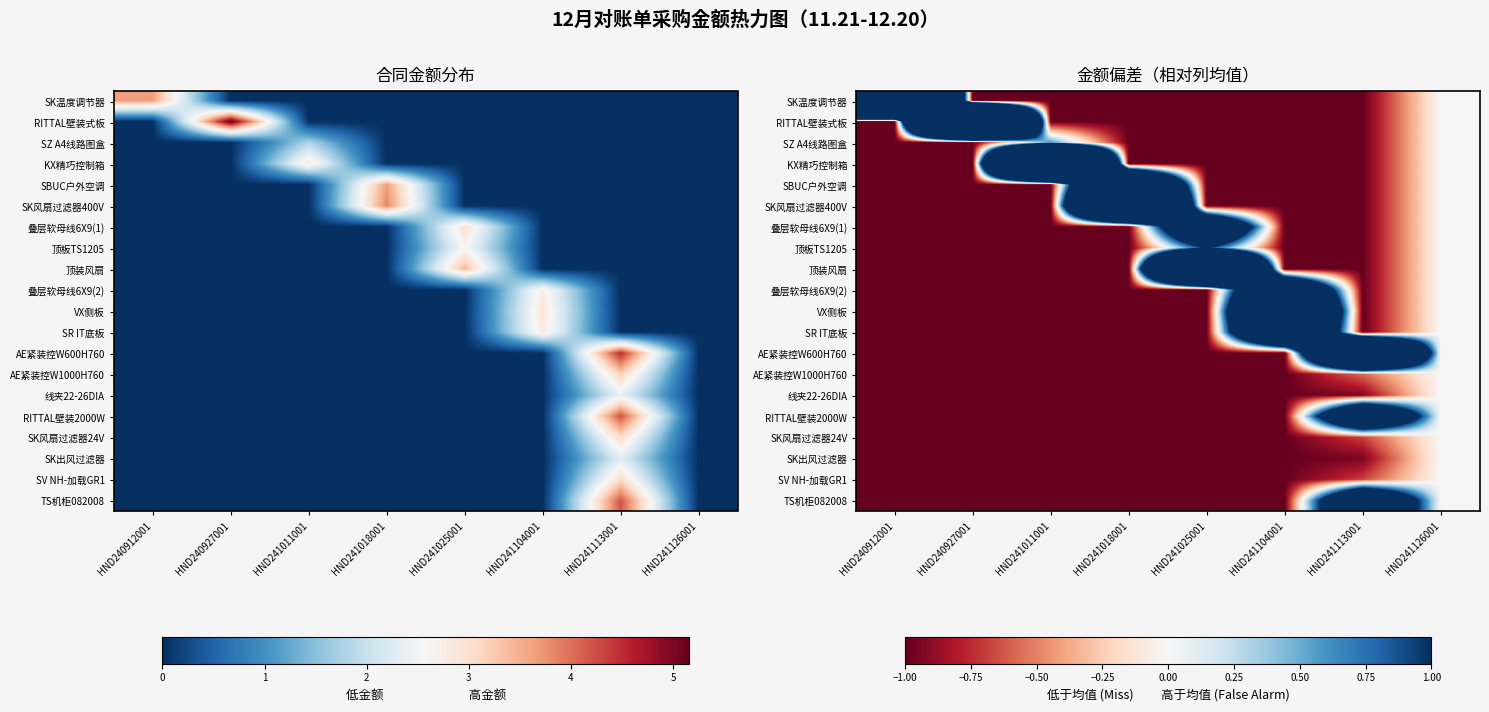

Which series changed the most between HND241104001 and HND241126001?

VX侧板